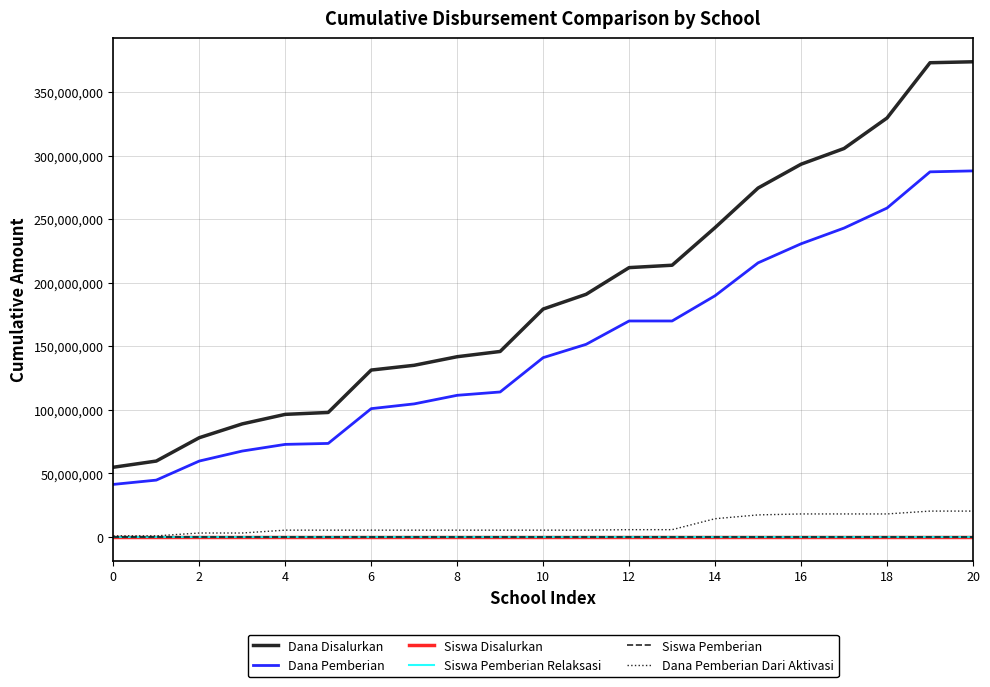

What is the lowest value of the Dana Pemberian series?

41250000